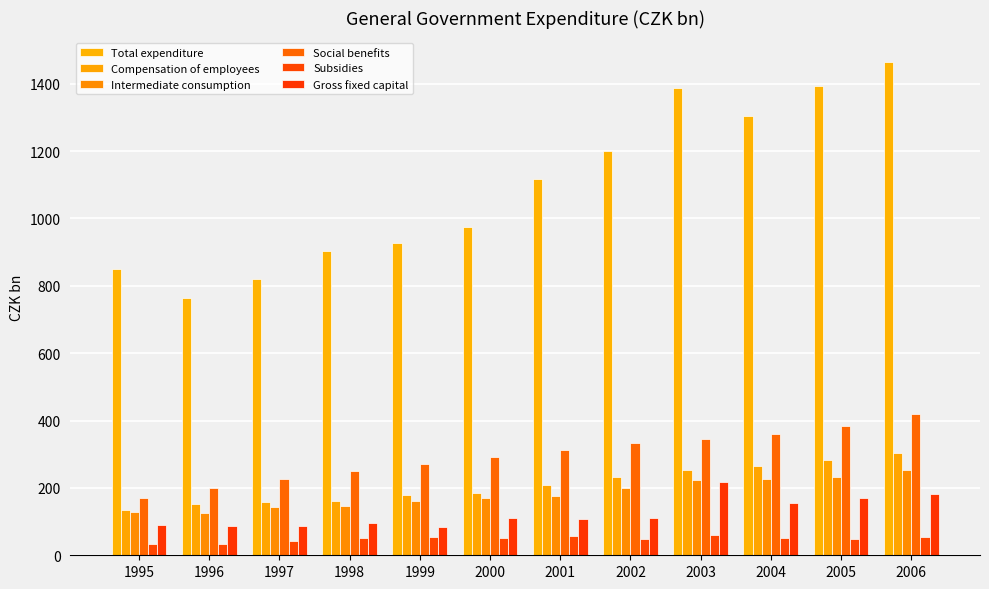

Are the bars horizontal?

No